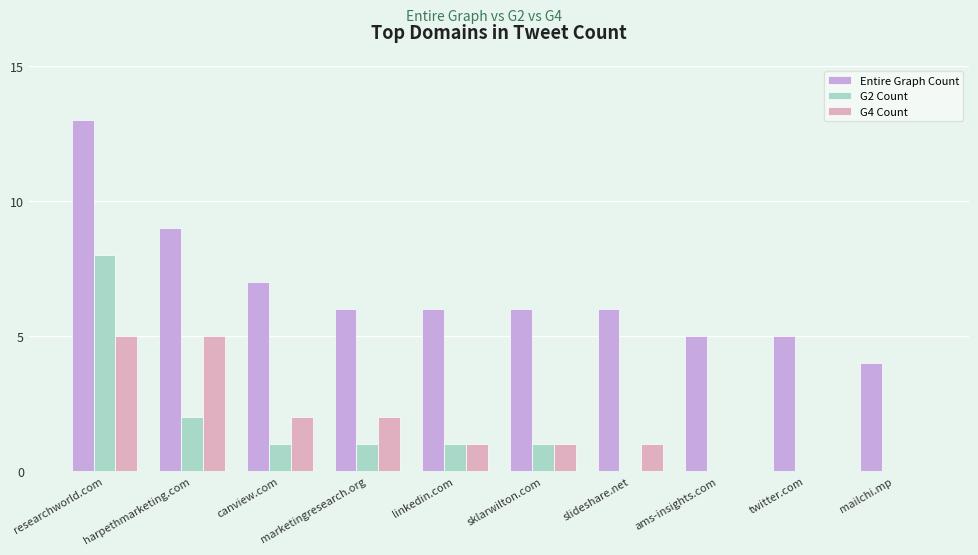

At which label is G2 Count closest to 4?

harpethmarketing.com